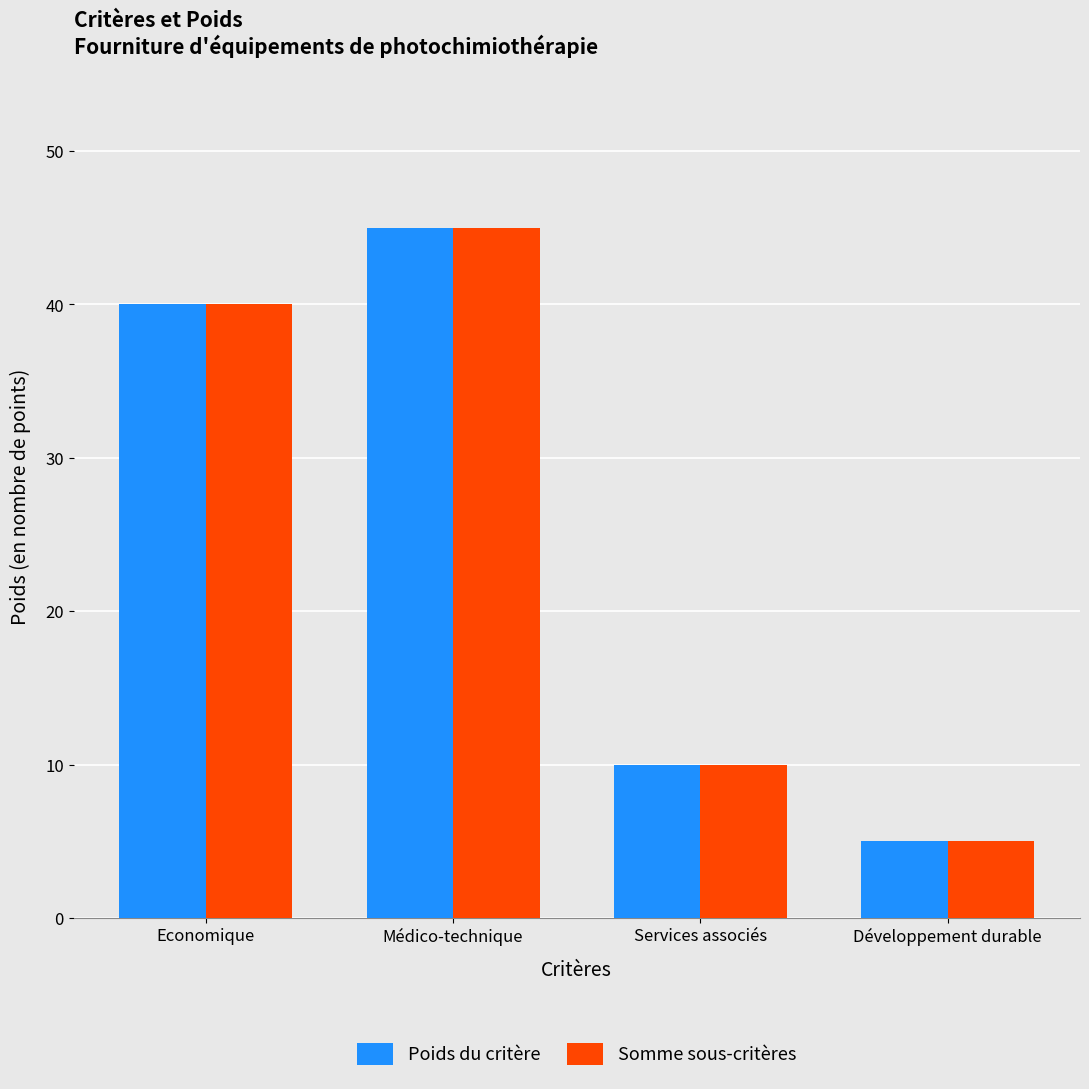

True or false: Poids du critère has a value of 6 at Services associés.

False